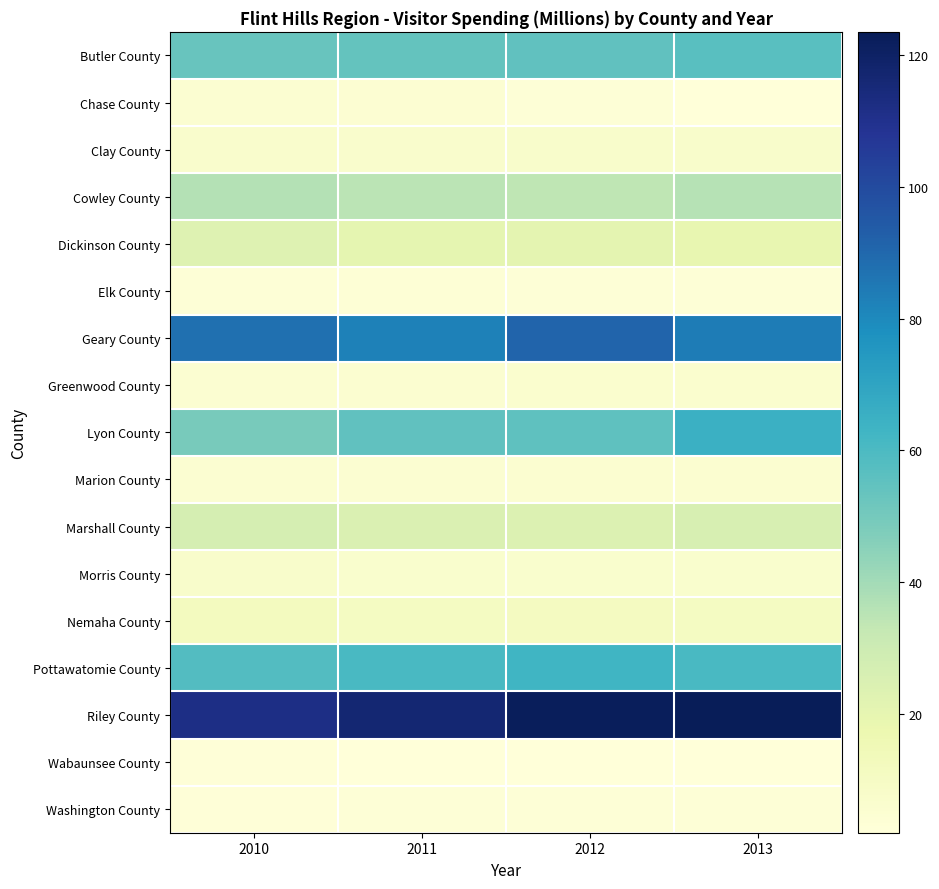

What is the difference between the highest and lowest values at 2010?

109.3